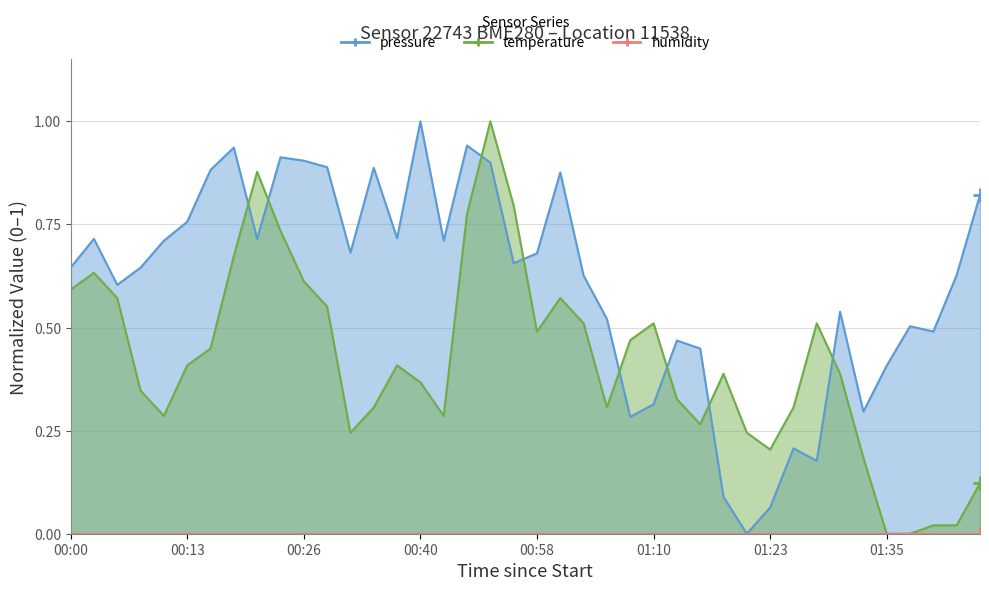

How many interior local peaks does the pressure series have?

11